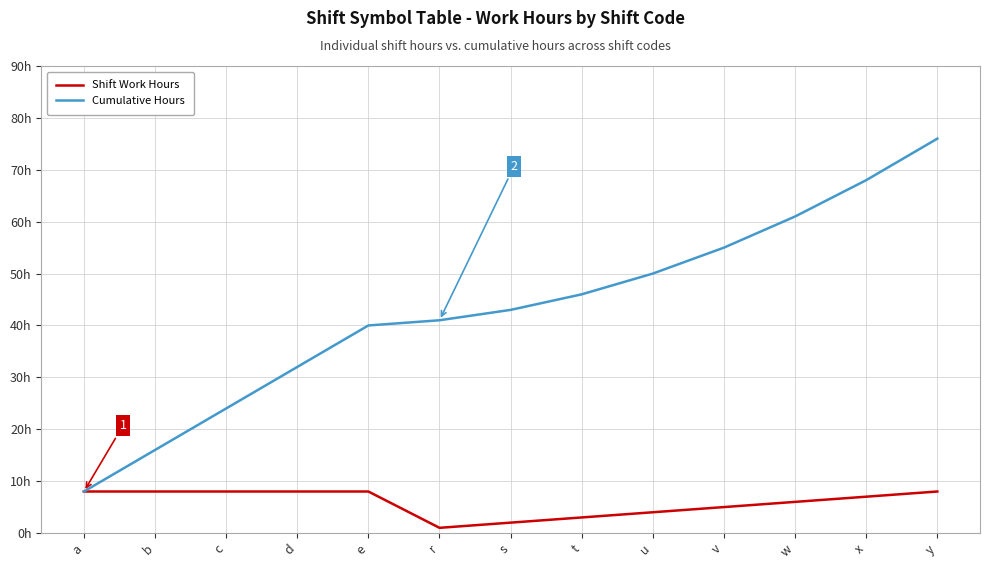

Between s and v, which series saw the biggest shift?

Cumulative Hours